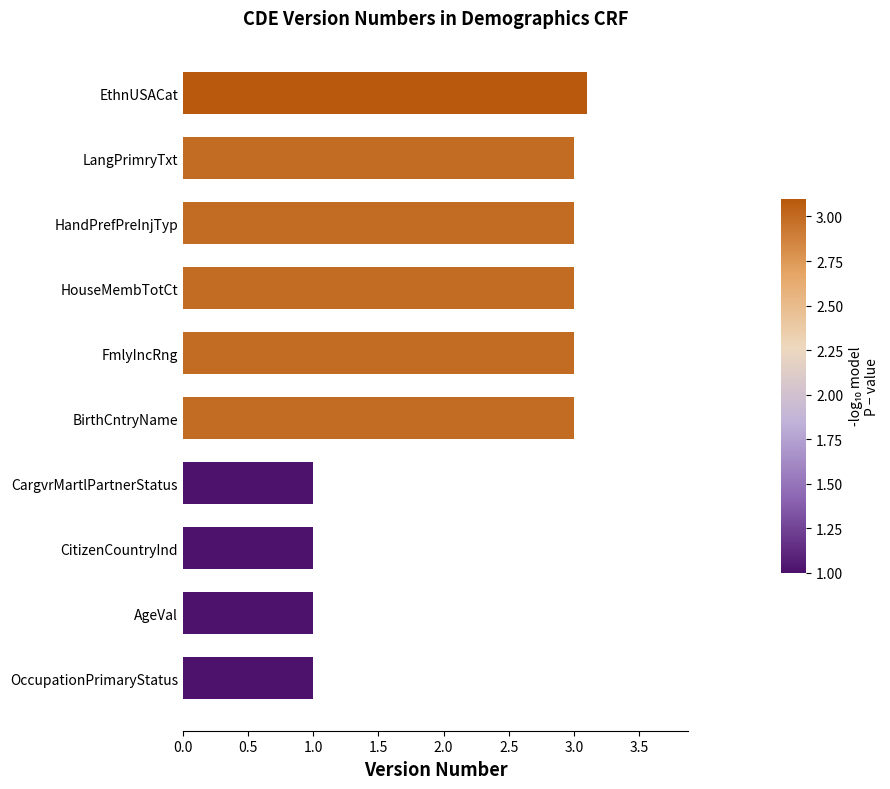

How many series are shown in this chart?

1